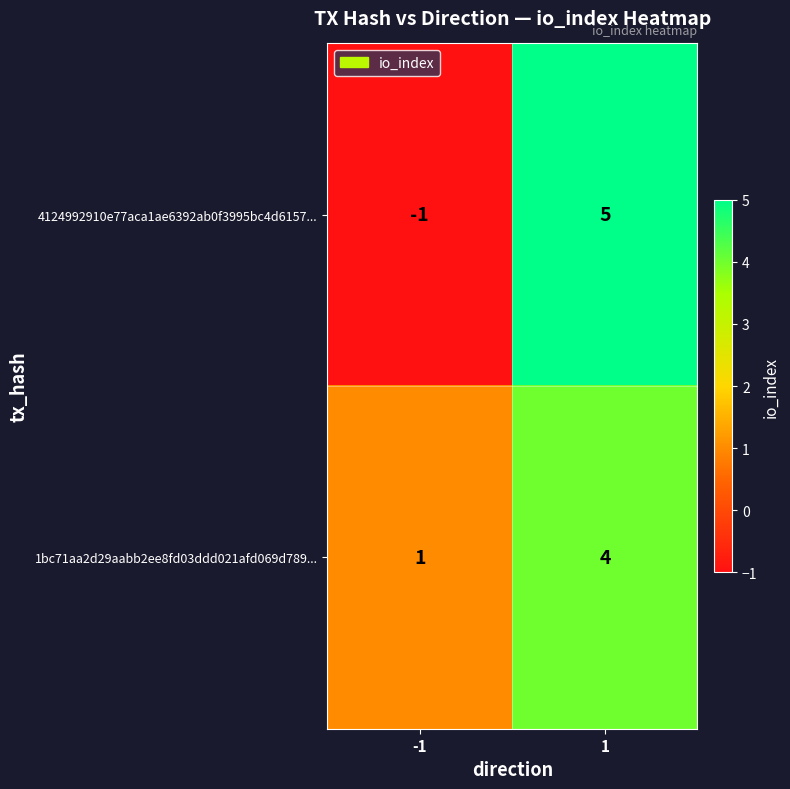

What is the spread (max minus min) of values at 1?

1